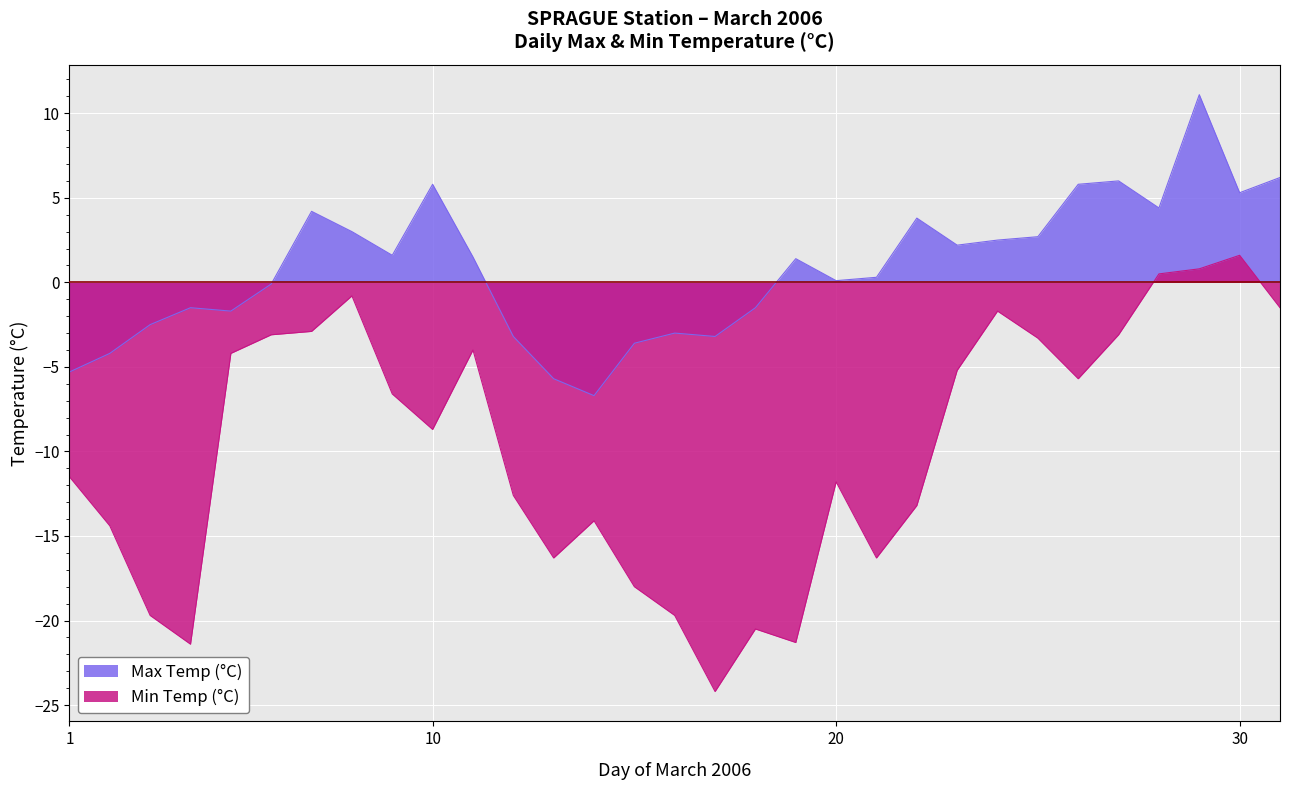

How many negative values does the Max Temp (°C) series have?

13